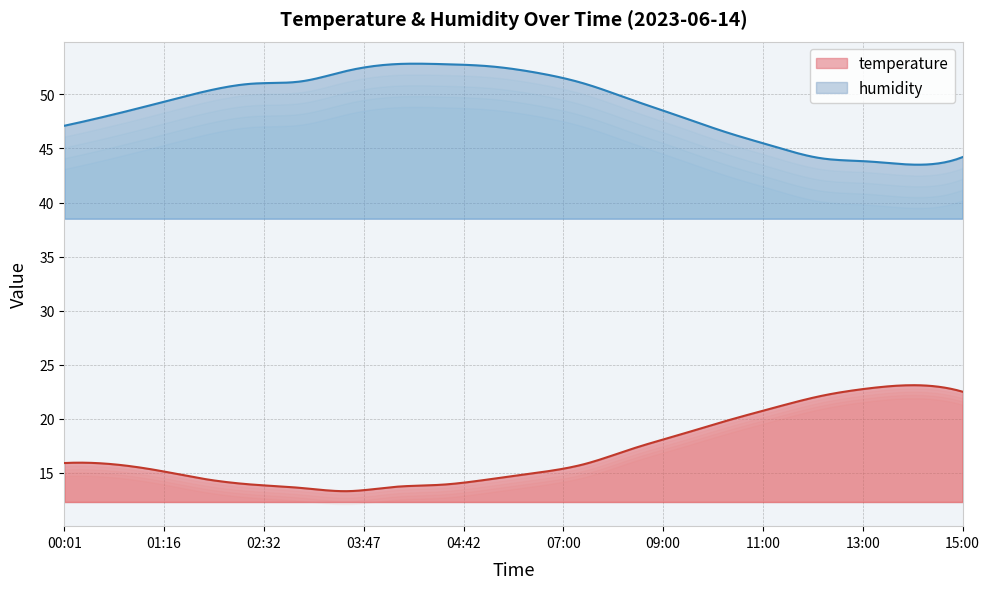

What is the minimum value for humidity?

43.5